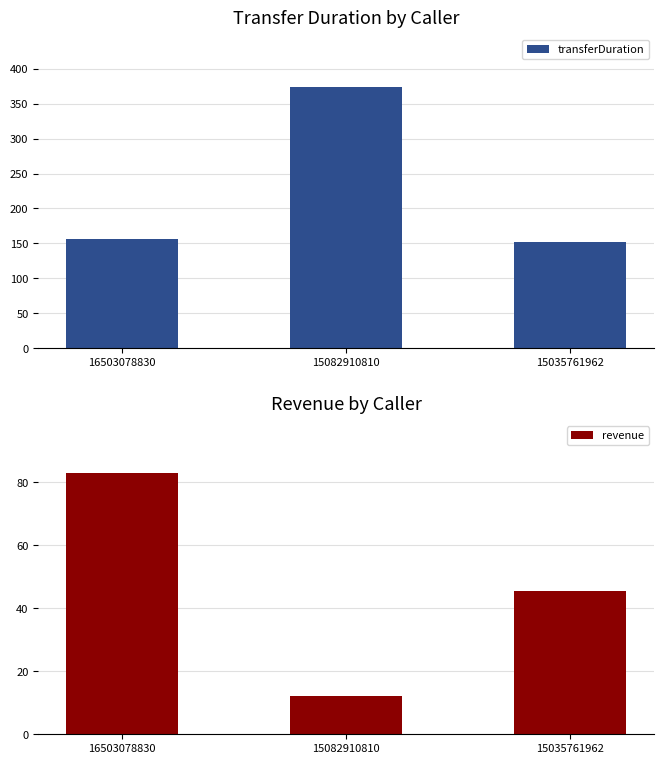

The value of transferDuration at 15035761962 is 99.2. True or false?

False